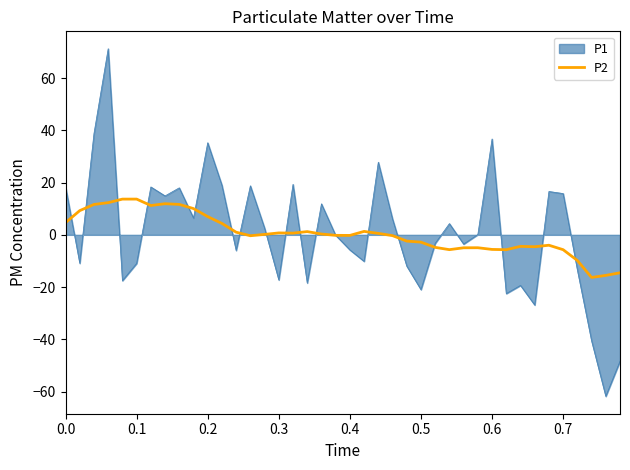

What is the maximum value shown in the chart?

71.2